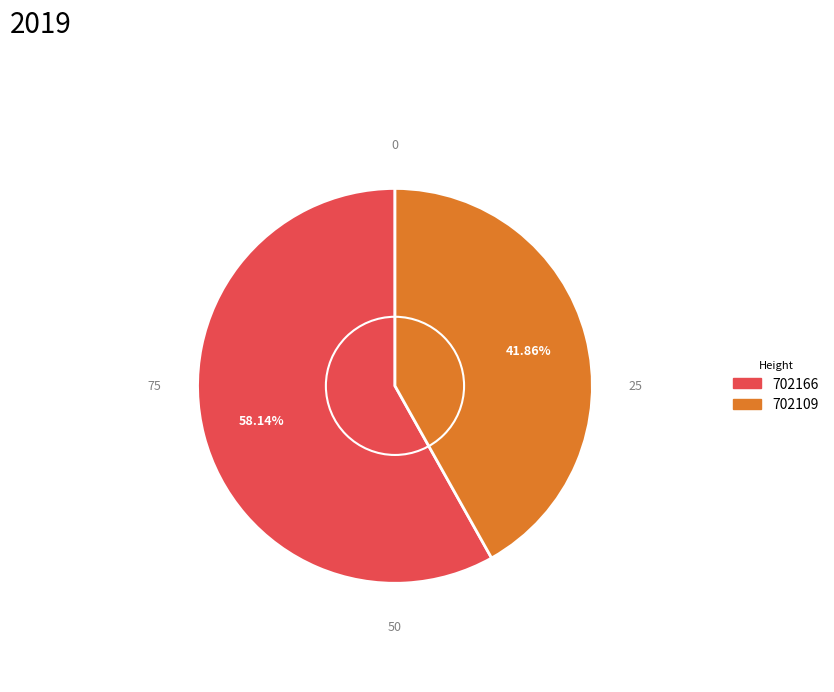

True or false: 702109 accounts for 42% of the total.

True